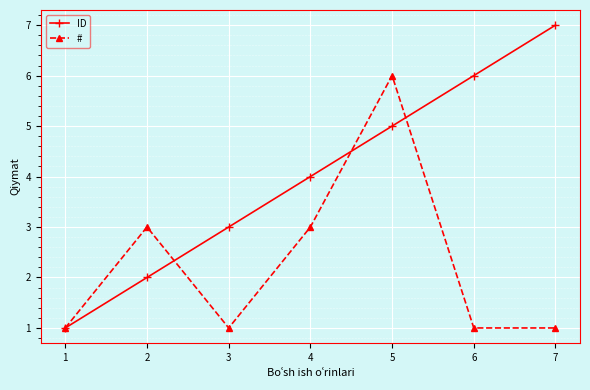

How many data points in ID are less than 4?

3